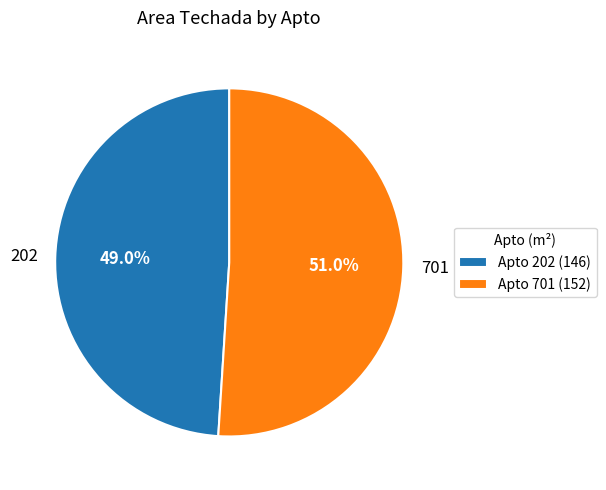

Which category has the biggest portion of the pie?

701